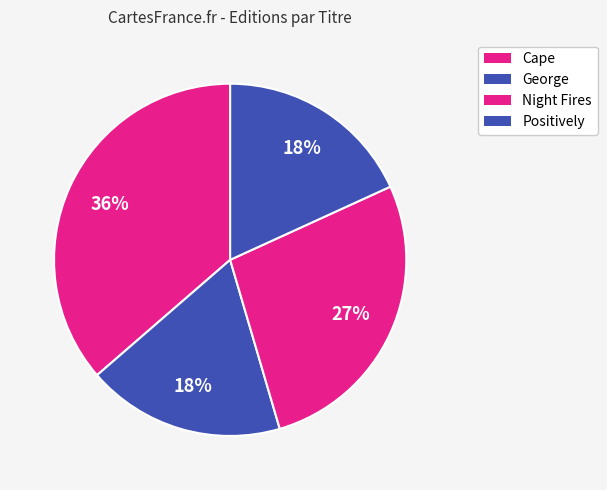

How many slices are in this pie chart?

4